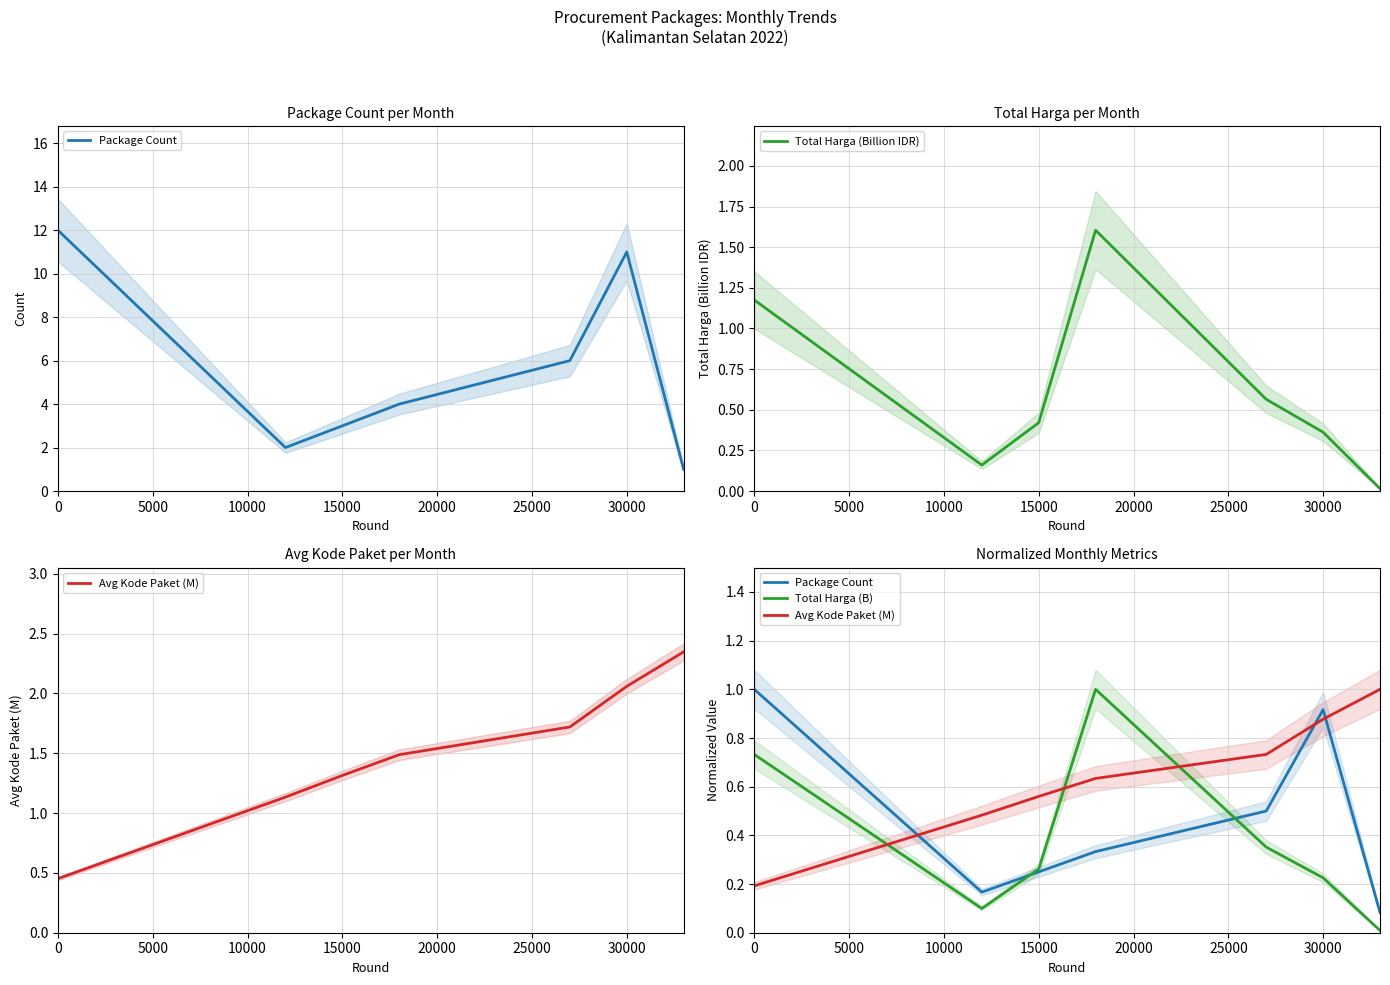

Which series has the largest range (max minus min)?

Total Harga (Billion IDR)